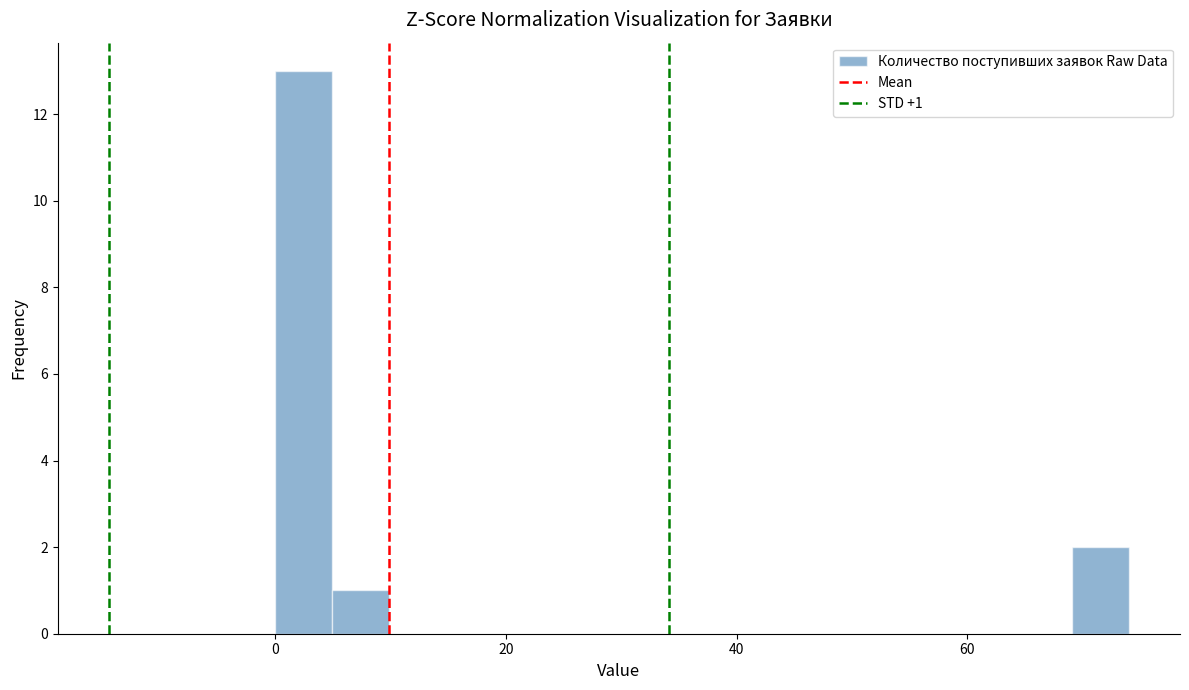

Read against the x-axis, roughly where is the centre of the tallest bar?

2